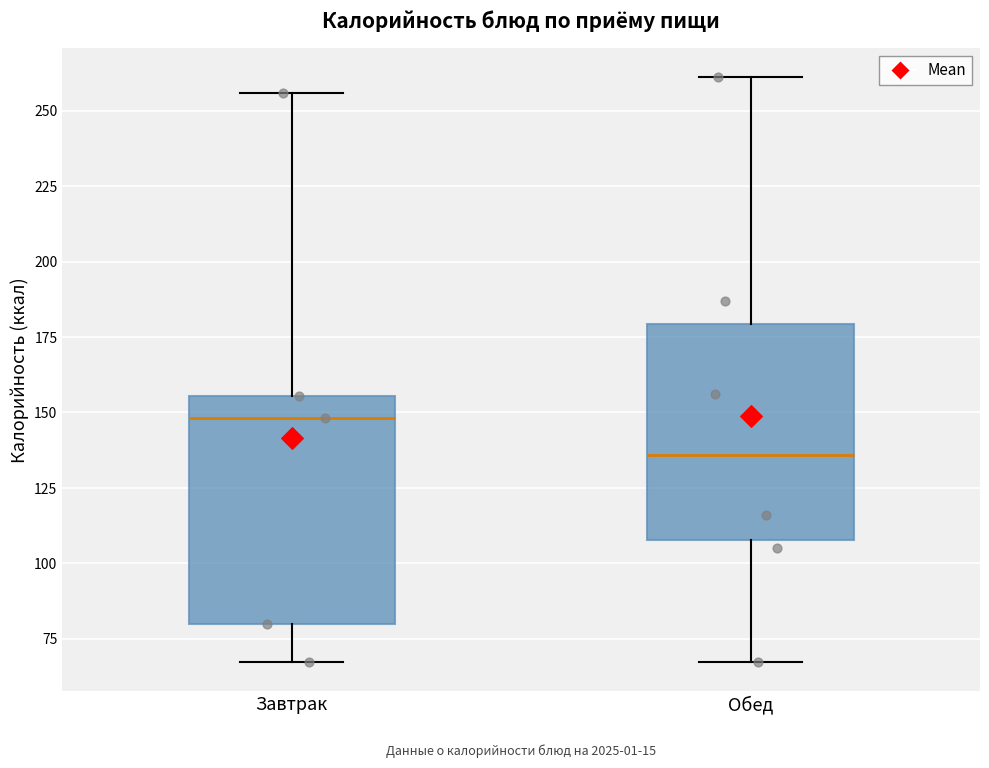

Reading left to right, read every box against the y-axis: the position of its median line, the range the box covers, and the ends of its whiskers. The values are not printed on the chart, so give them approximately, as read against the axis.

Завтрак: median 150, box 80 to 155, whiskers 65 to 255
Обед: median 135, box 110 to 180, whiskers 65 to 260